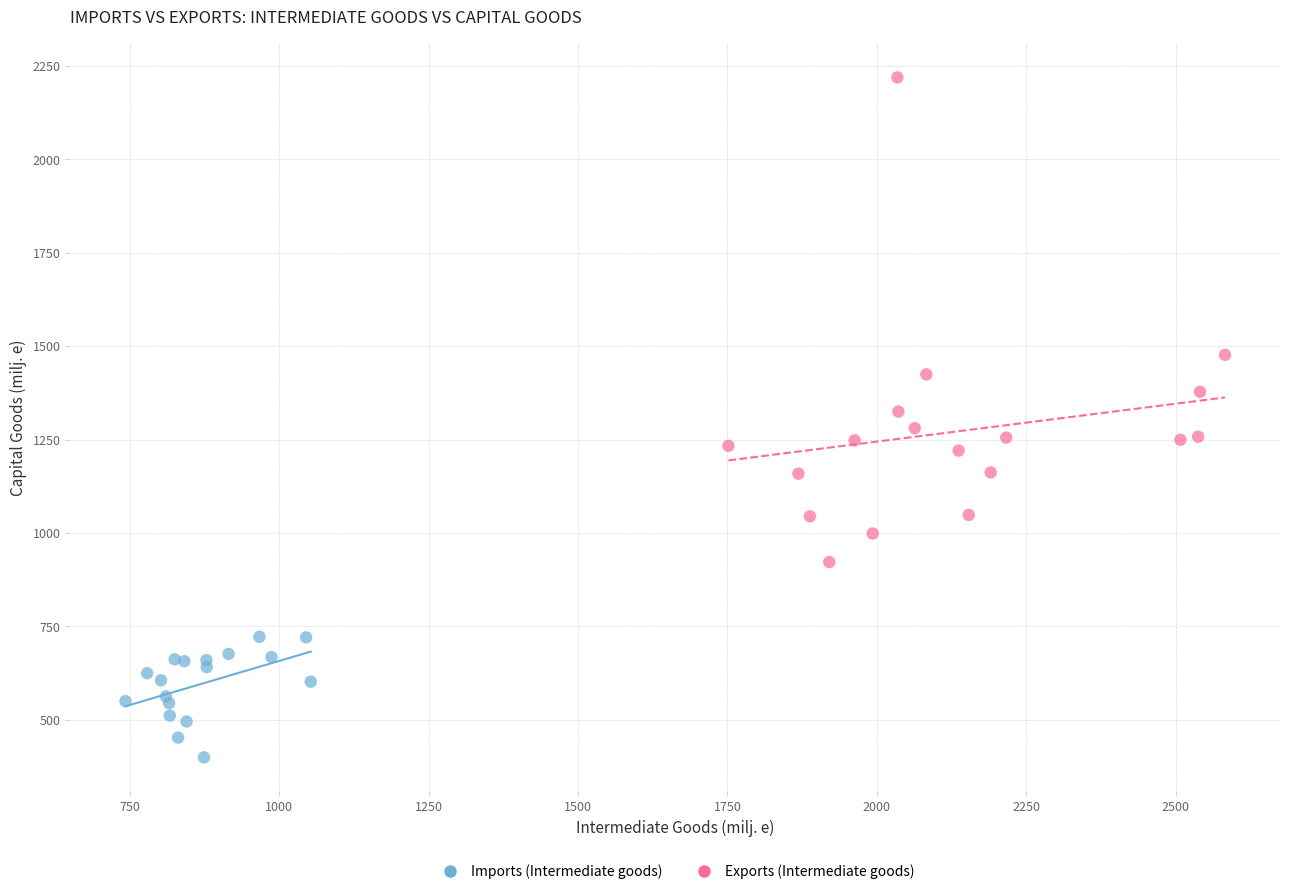

Which series contains the highest Y value?

Exports (Intermediate goods)